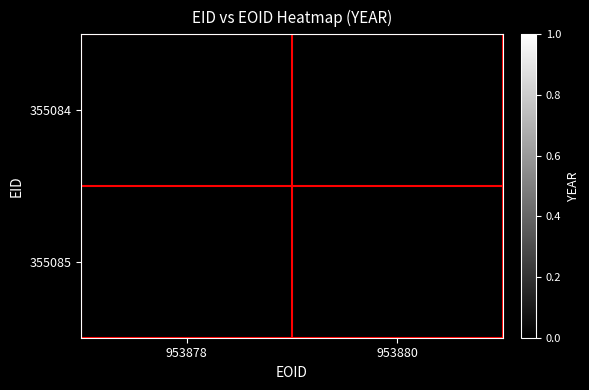

Rank the categories by 355085 value from lowest to highest.

953878, 953880